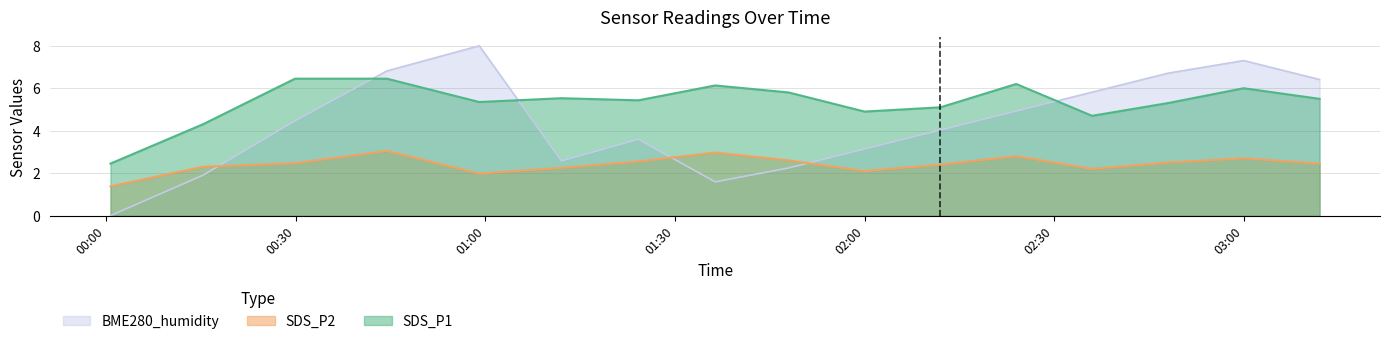

Which series has the largest range (max minus min)?

BME280_humidity